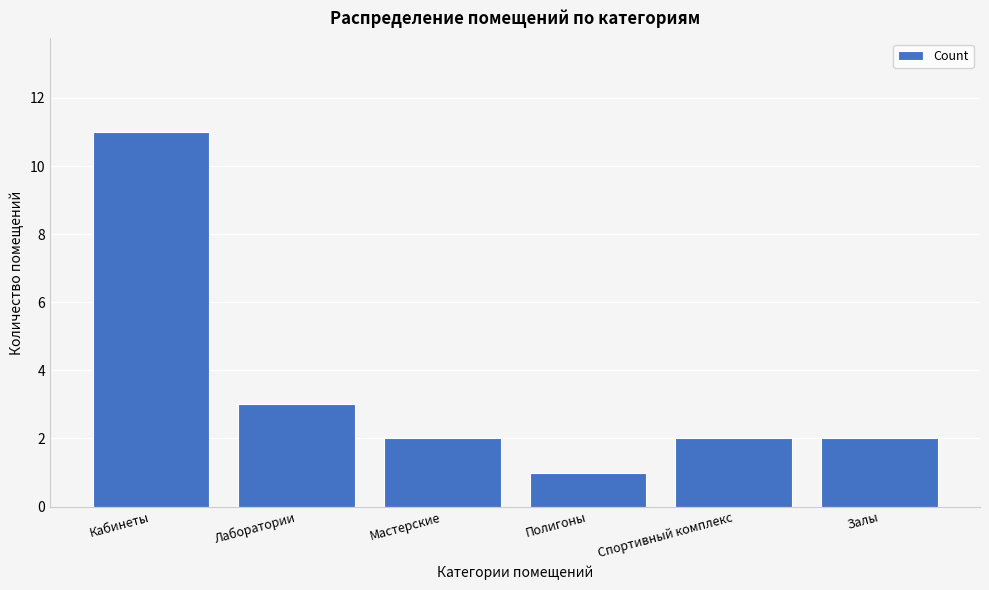

Reading right to left, list all the values displayed in this chart.

Залы=2	Спортивный комплекс=2	Полигоны=1	Мастерские=2	Лаборатории=3	Кабинеты=11